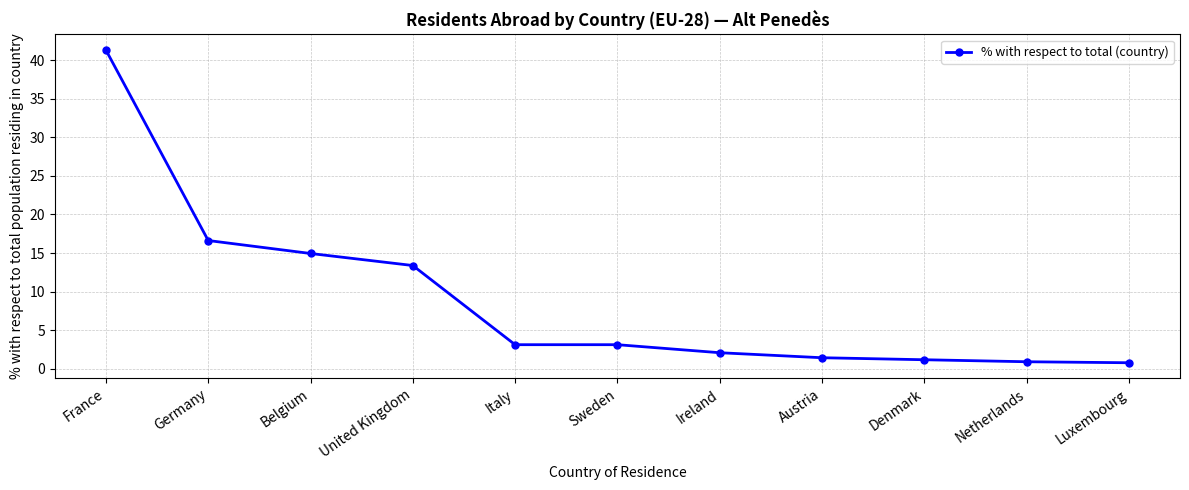

What is the ratio of the value at United Kingdom to the value at Belgium?

0.9